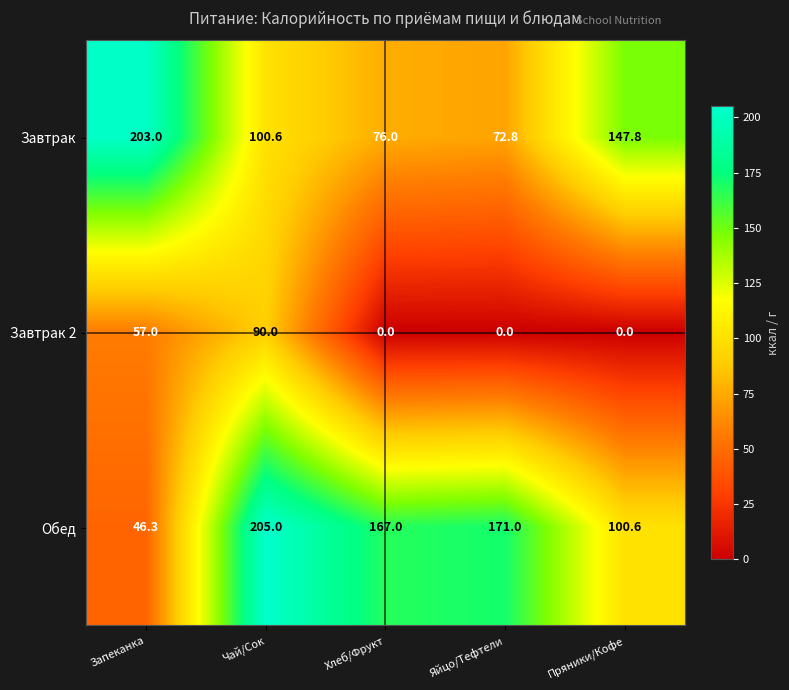

What is the spread (max minus min) of values at Яйцо/Тефтели?

171.0